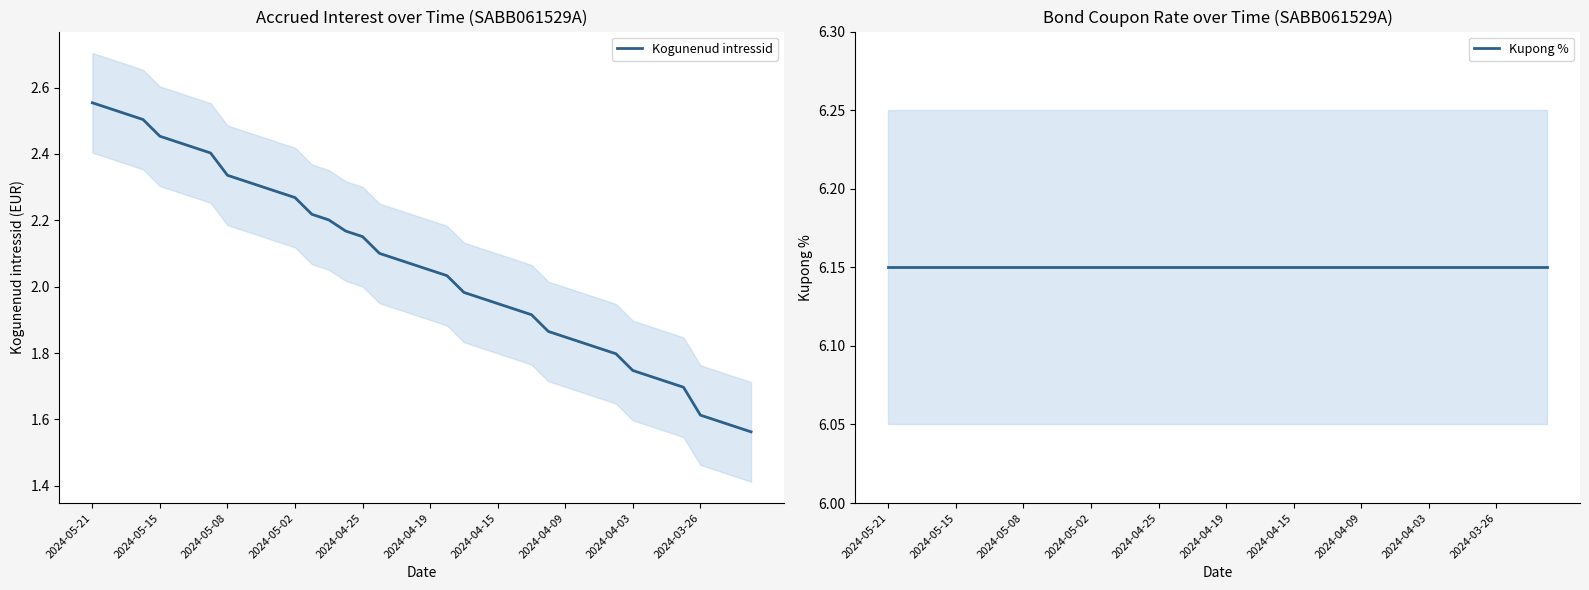

At which label does Kupong % reach its peak?

2024-05-21